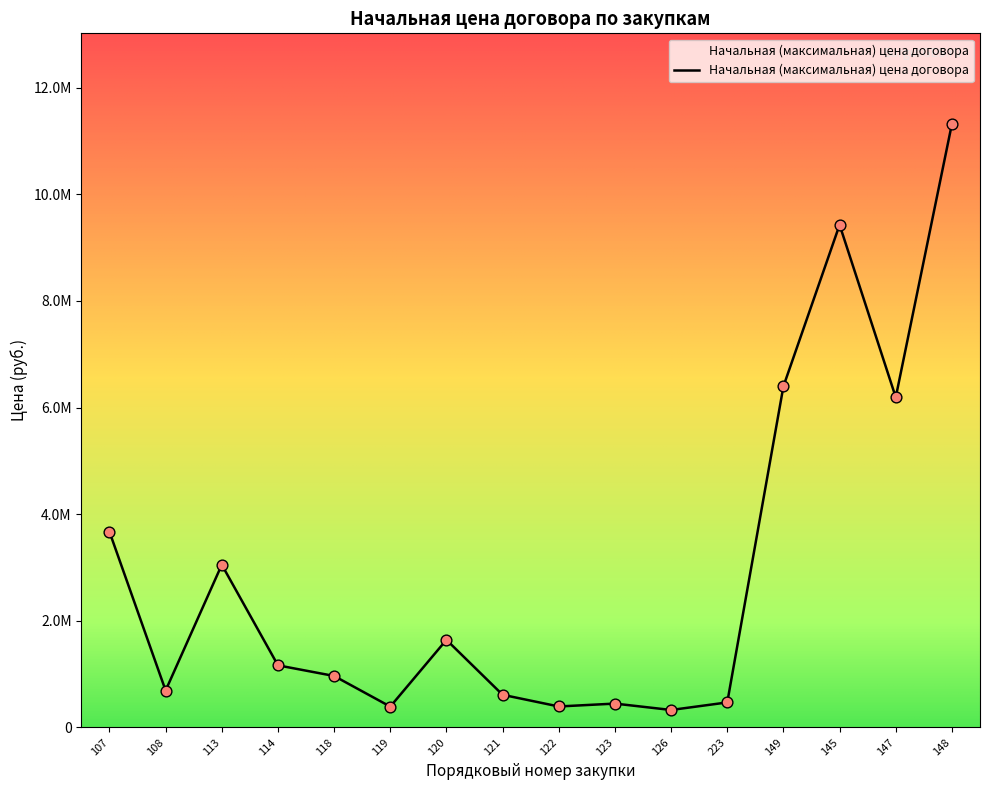

Does the chart have visible grid lines?

No